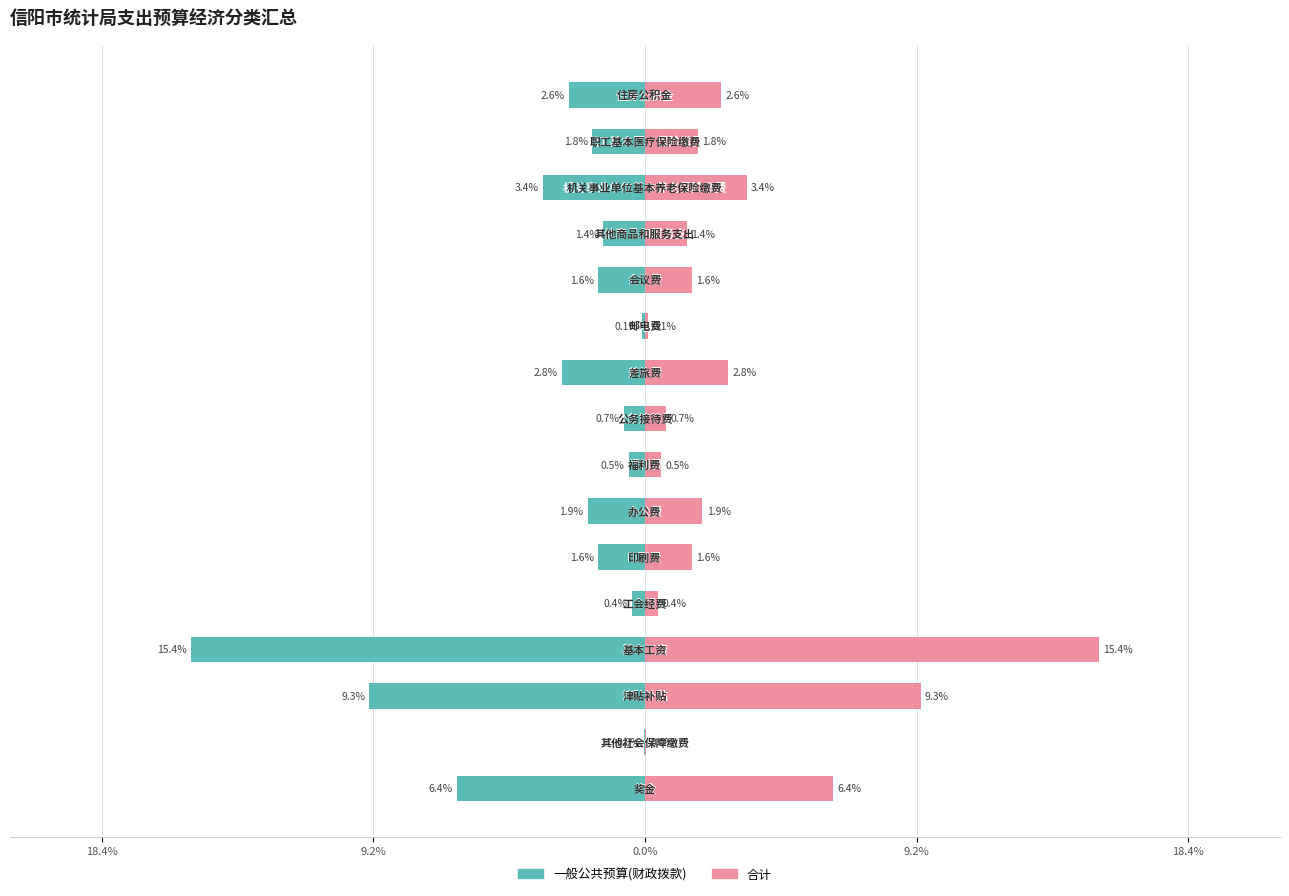

Which series changed the most between 7 and 10?

一般公共预算(财政拨款)